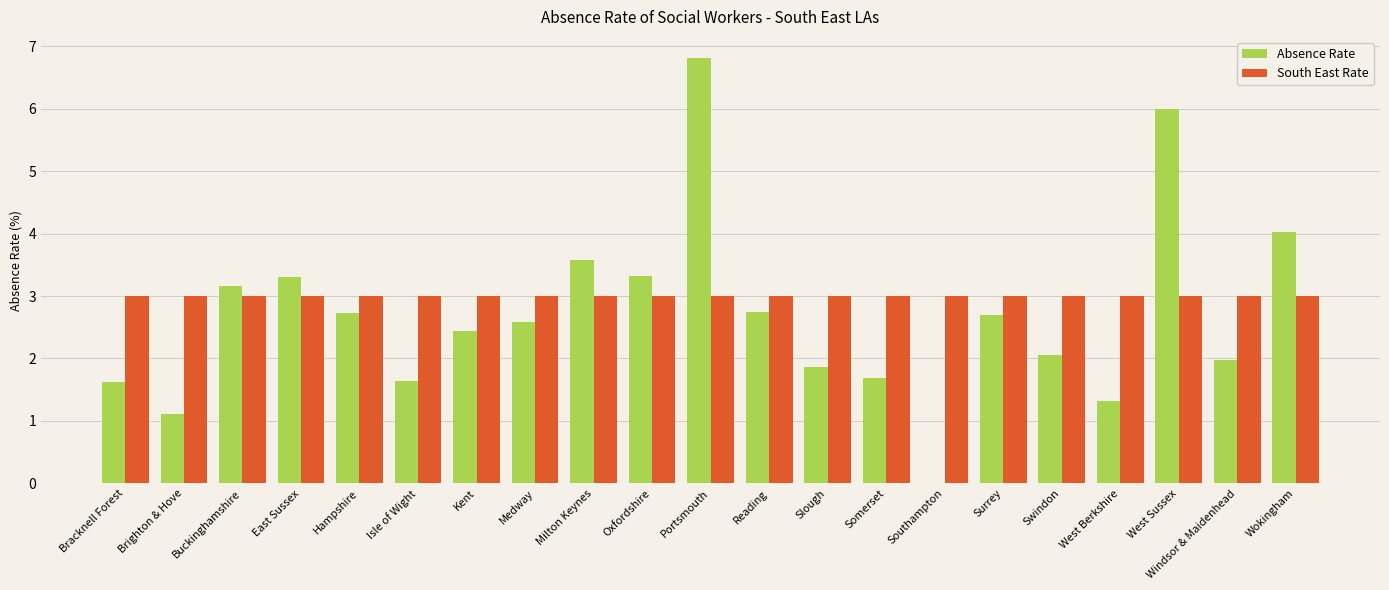

Is it true that Absence Rate equals 2.0 at Windsor & Maidenhead?

True